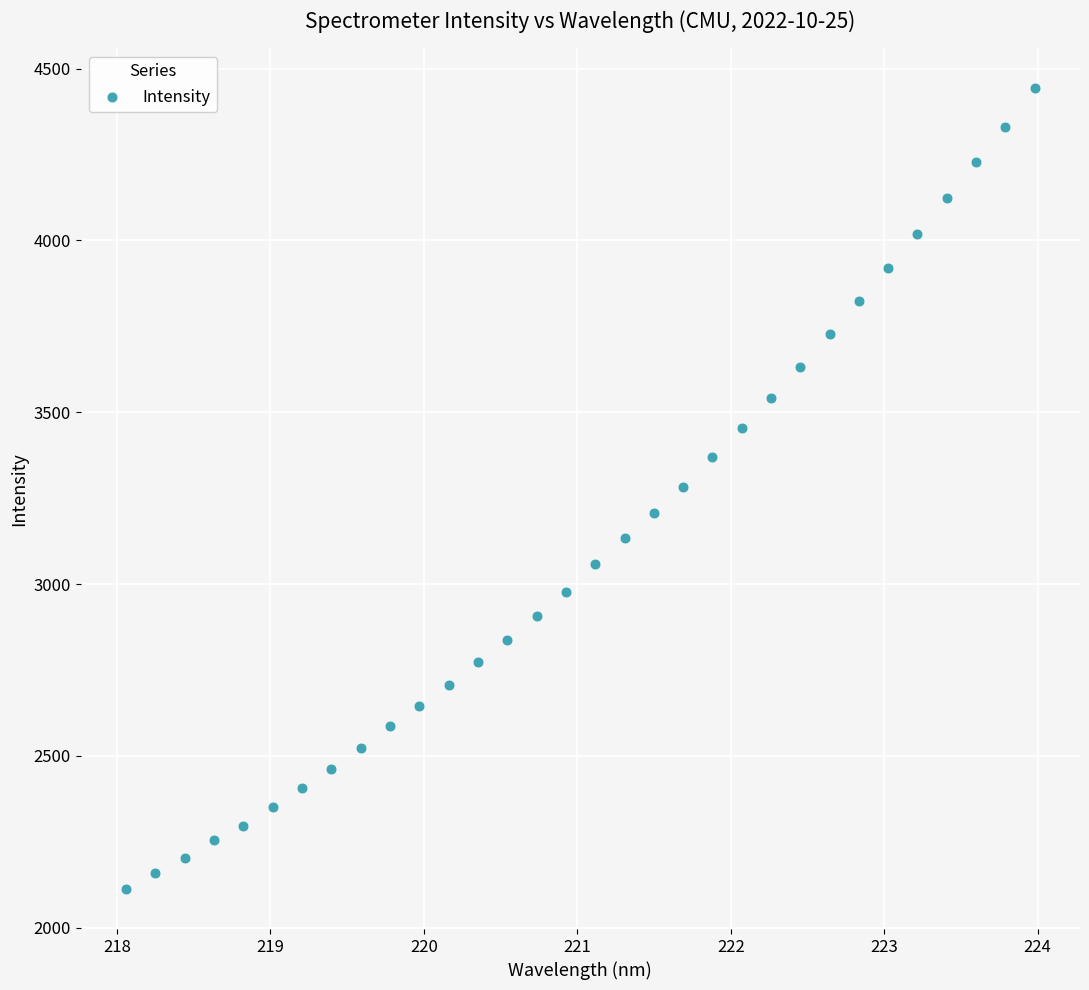

What is the range of Y values (max minus min)?

2329.7